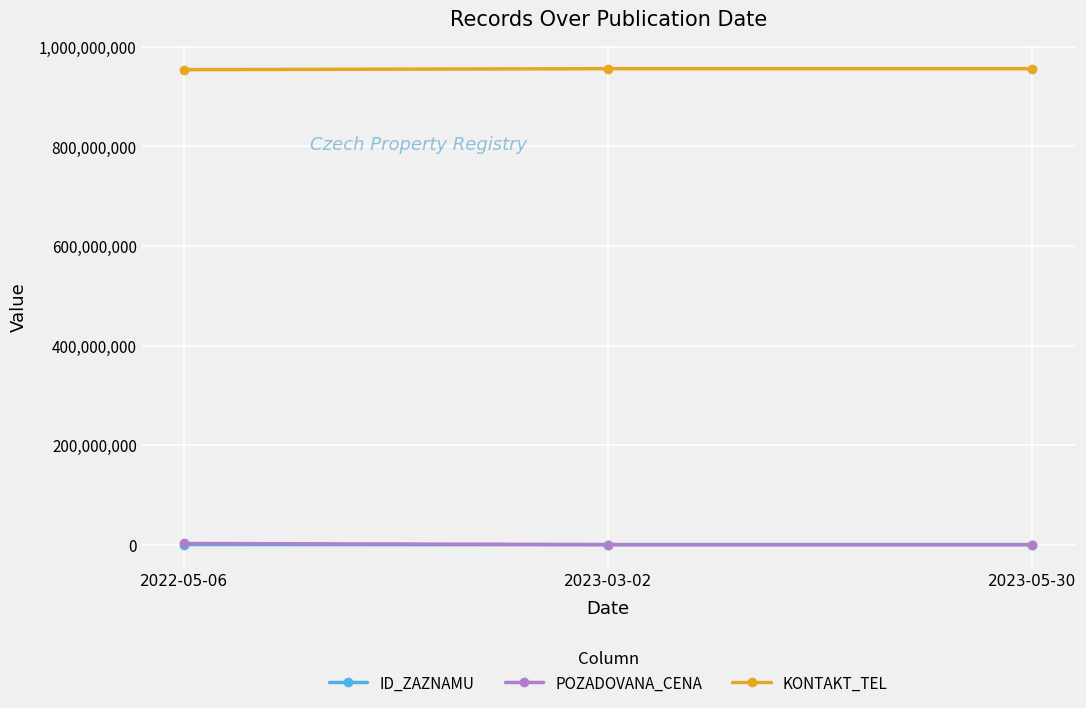

What is the label of the 2nd point from the left?

2023-03-02